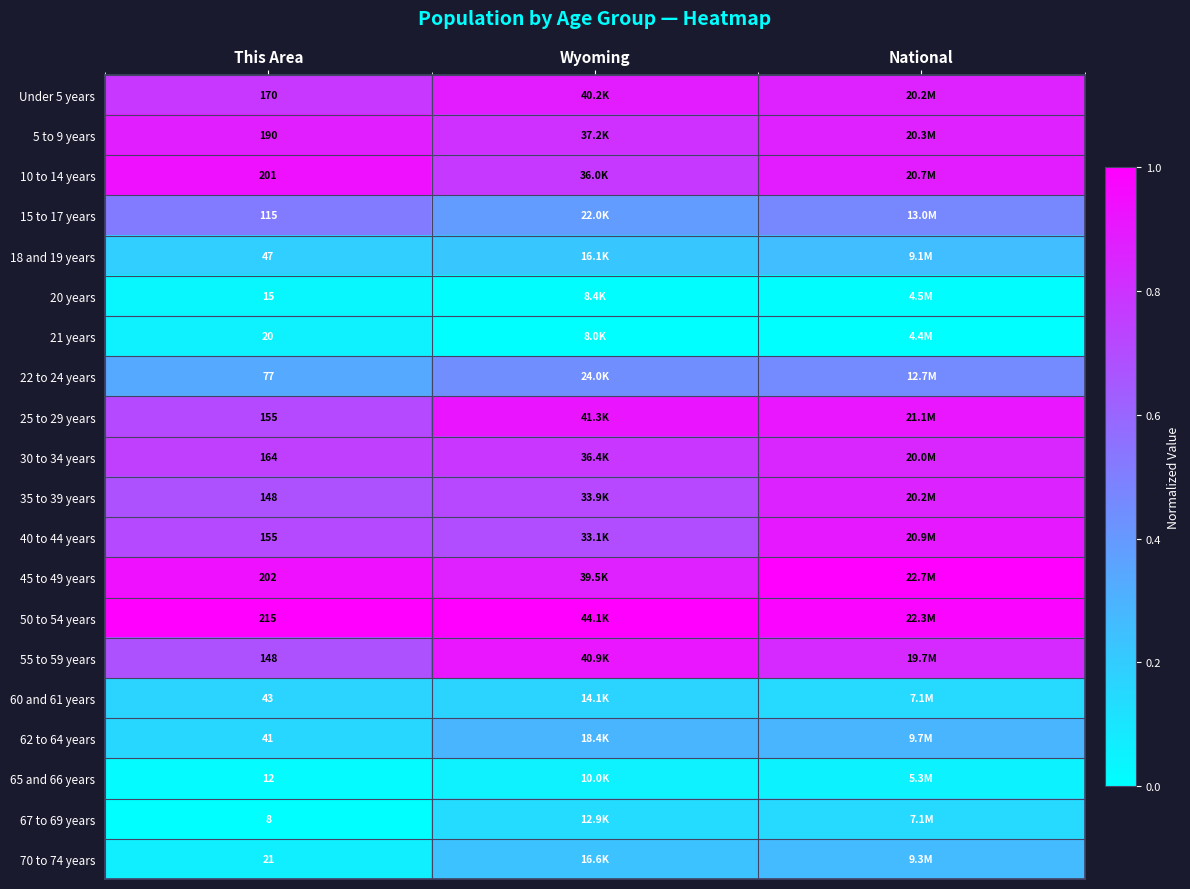

Is the value of 22 to 24 years at This Area greater than the value of 25 to 29 years at This Area?

No